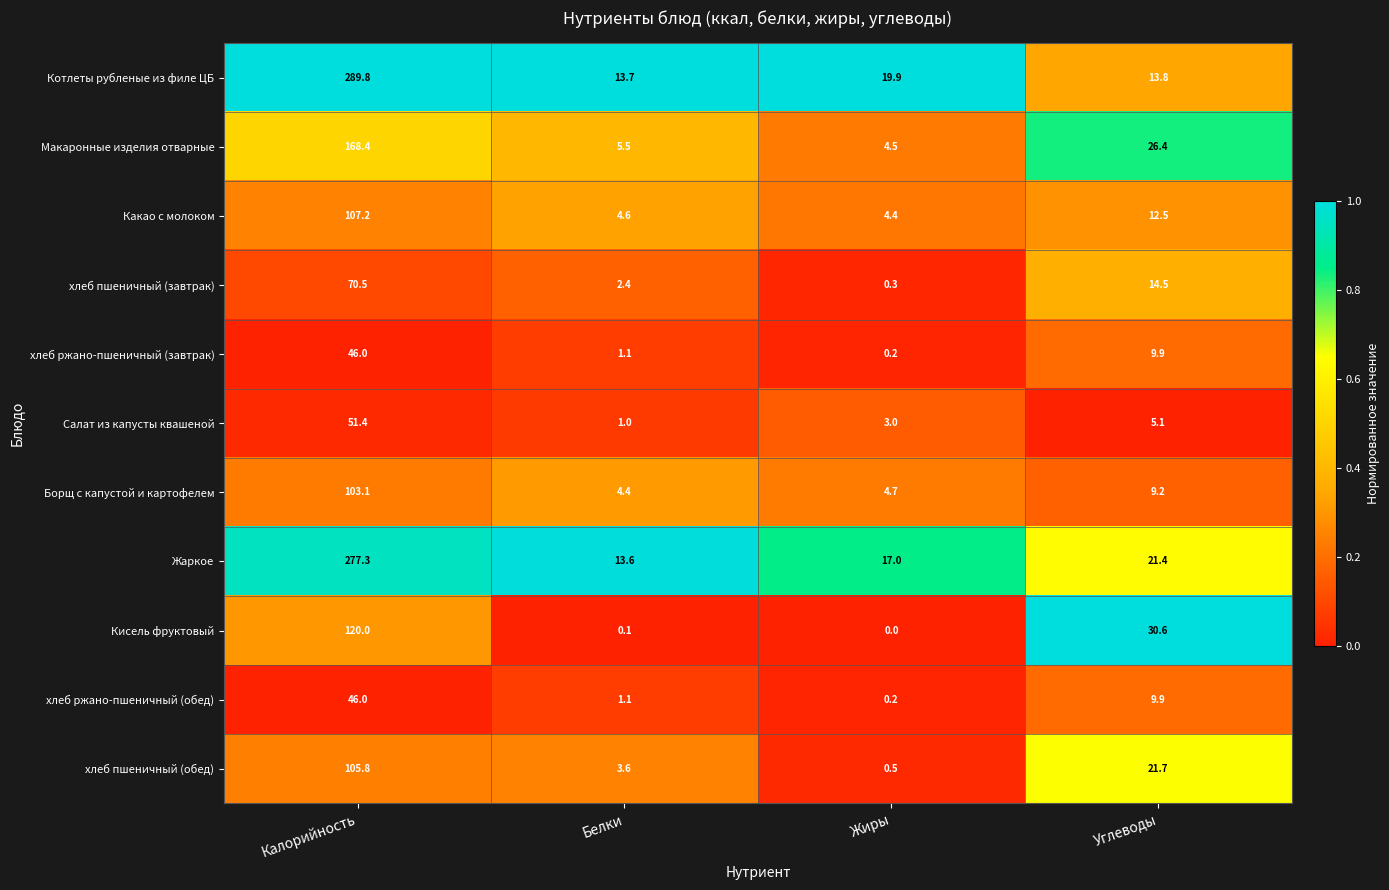

At which label does Борщ с капустой и картофелем first exceed 9?

Калорийность